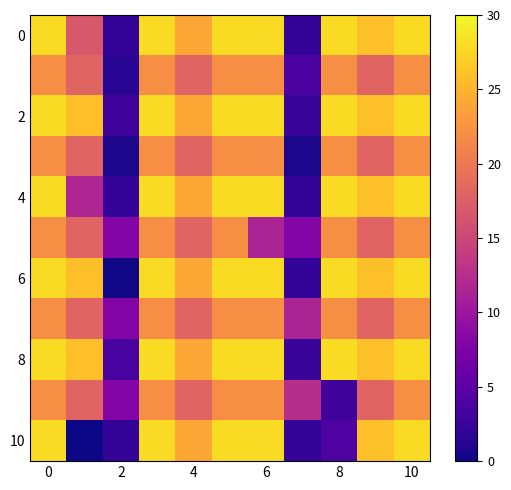

Which series has the largest total across all categories?

8